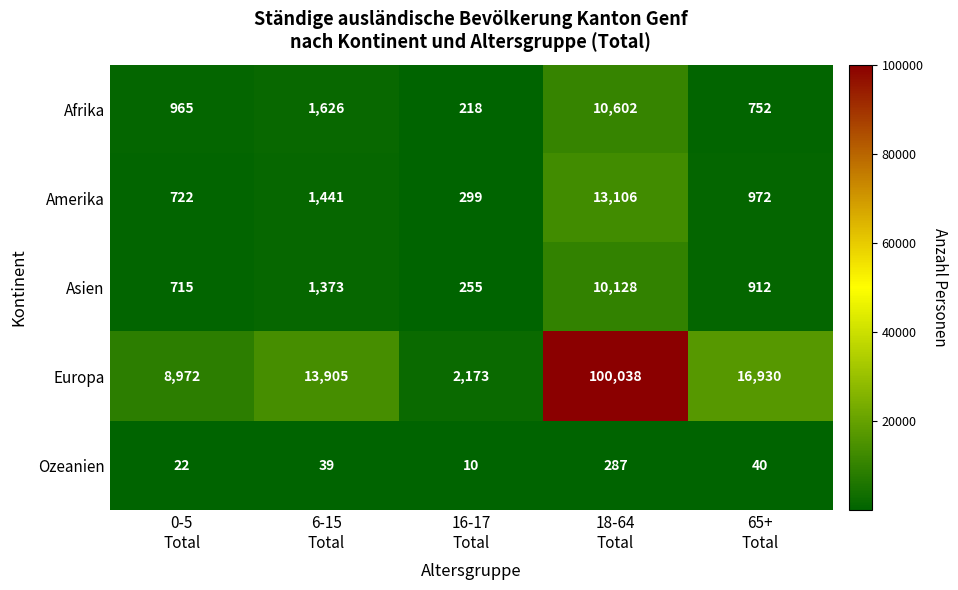

Reading left to right, list all the values displayed in this chart.

Afrika: 965	1626	218	10602	752
Amerika: 722	1441	299	13106	972
Asien: 715	1373	255	10128	912
Europa: 8972	13905	2173	100038	16930
Ozeanien: 22	39	10	287	40